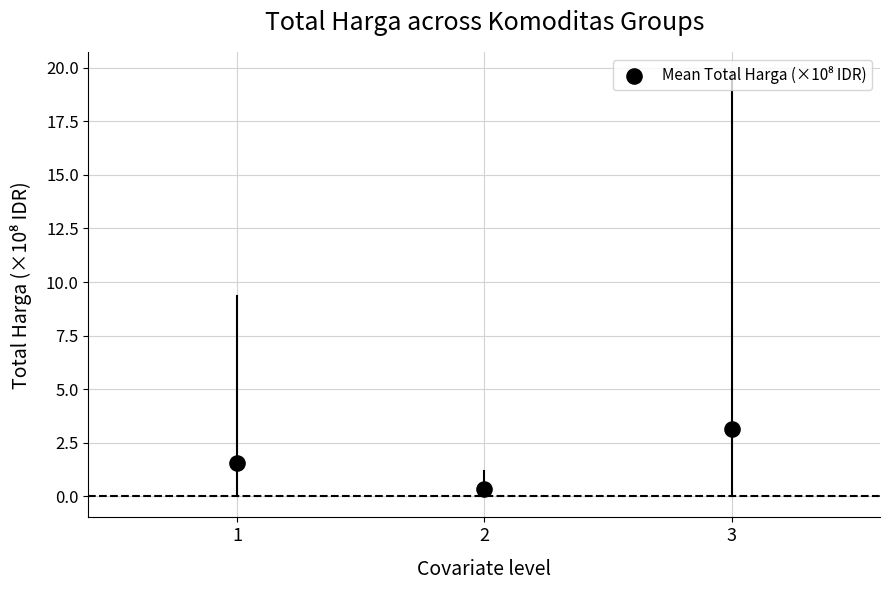

What is the range of X values (max minus min)?

2.0